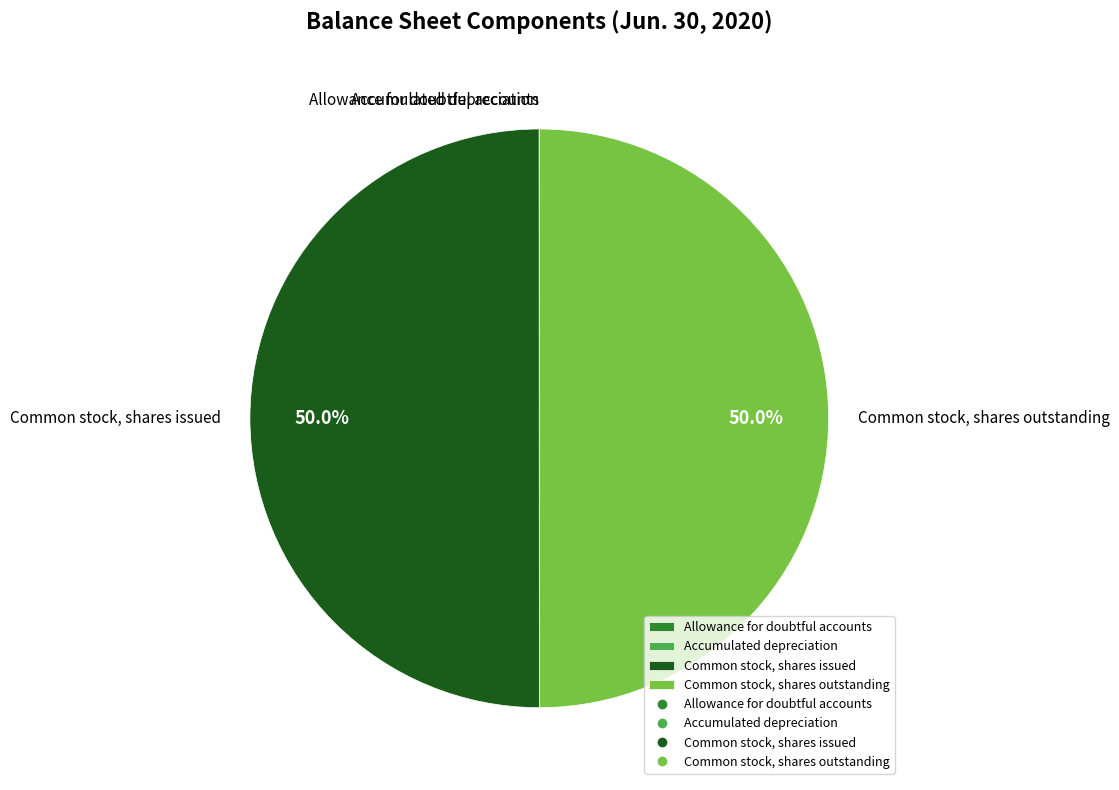

To the nearest percent, what is the difference between the largest and smallest slice percentages?

50%